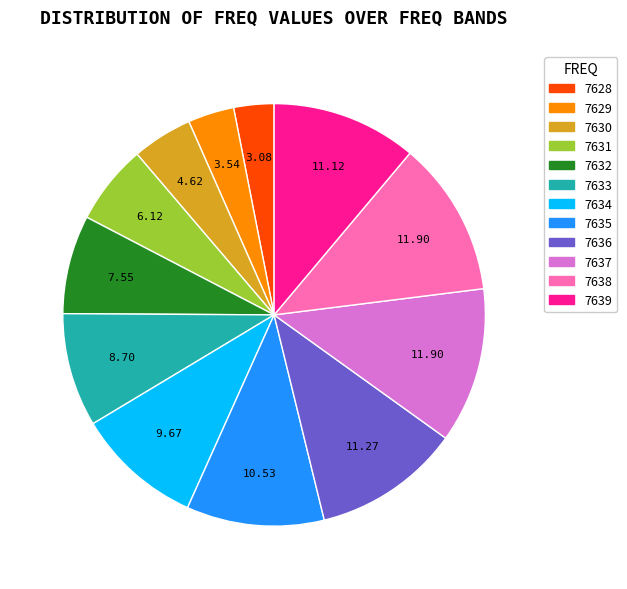

Is there a majority slice in this chart?

No